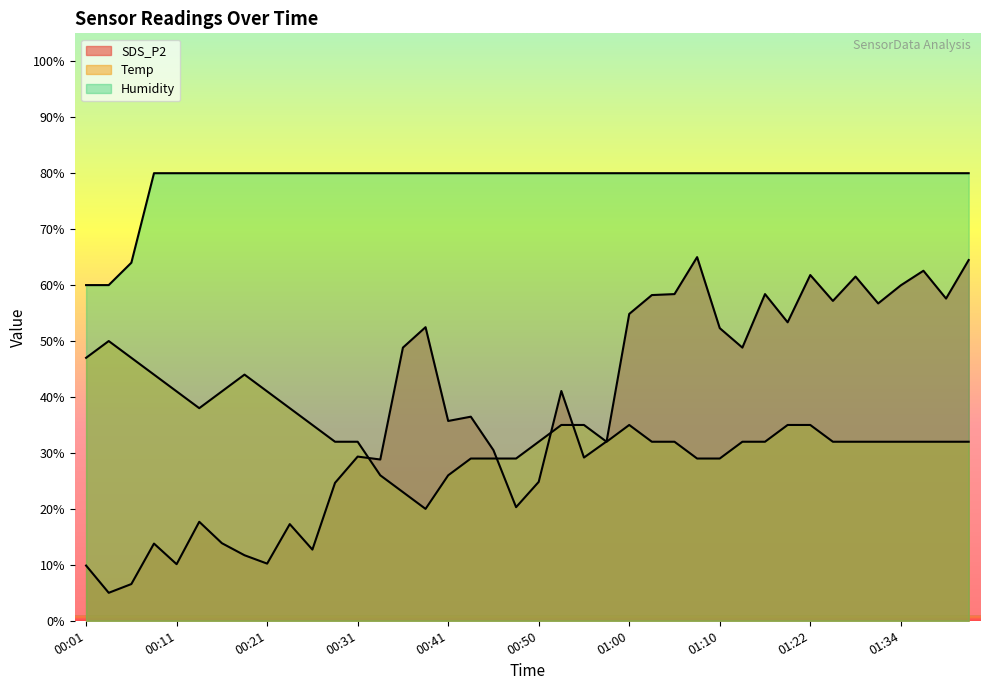

True or false: Humidity and Temp cross at least once.

False